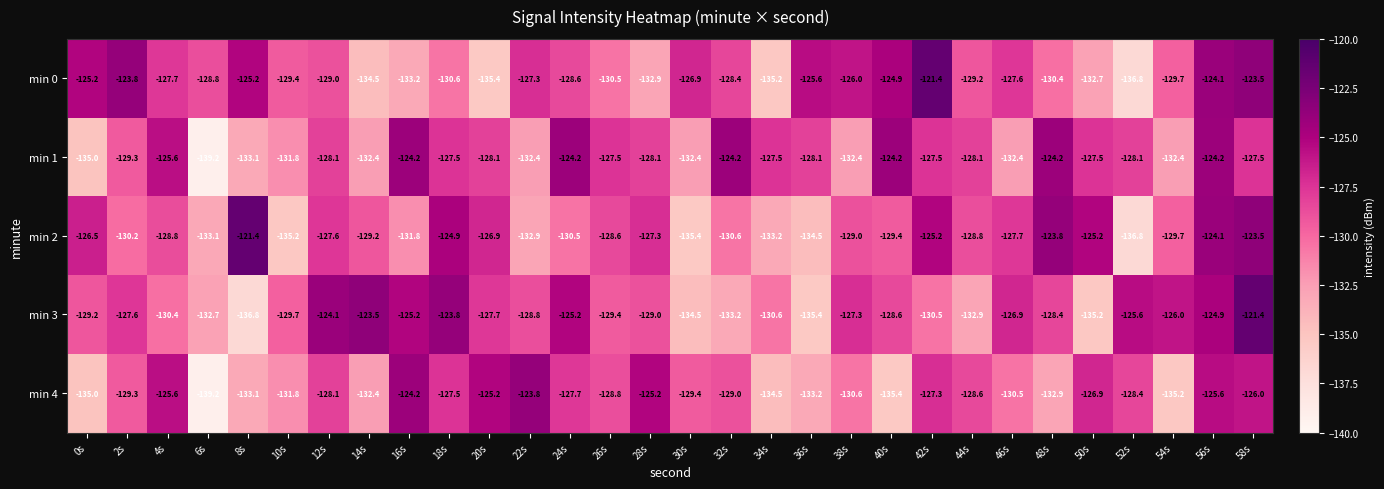

At how many categories does at least one series exceed -124?

8